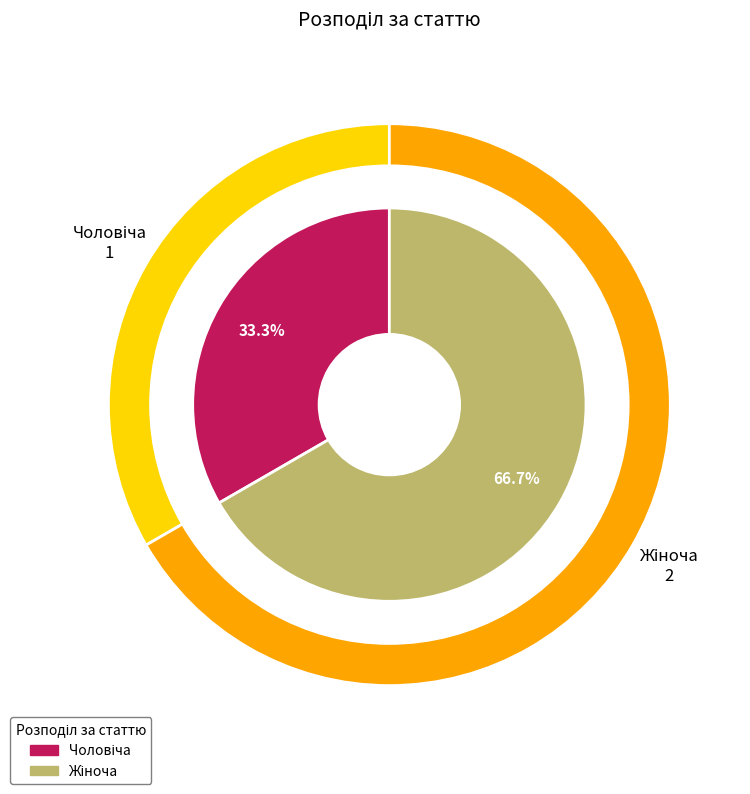

How many segments does this pie chart have?

2